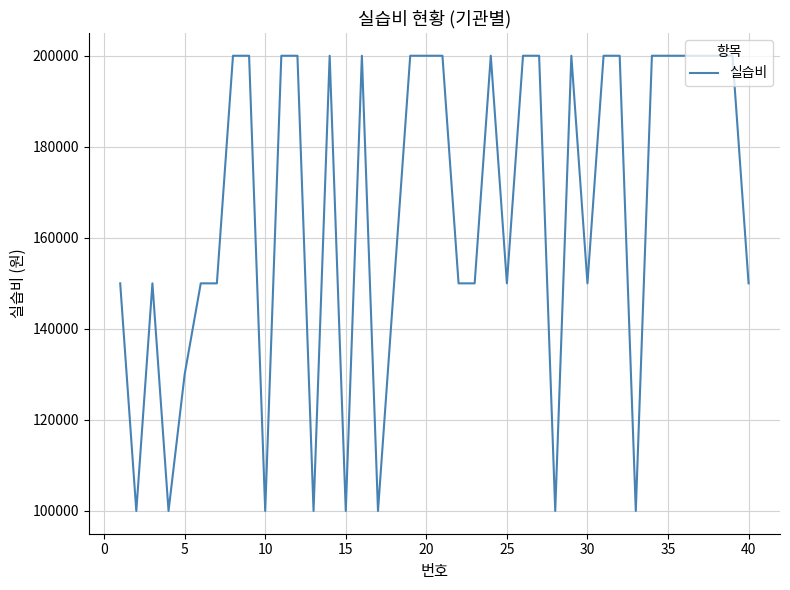

What is the minimum value shown in the chart?

100000